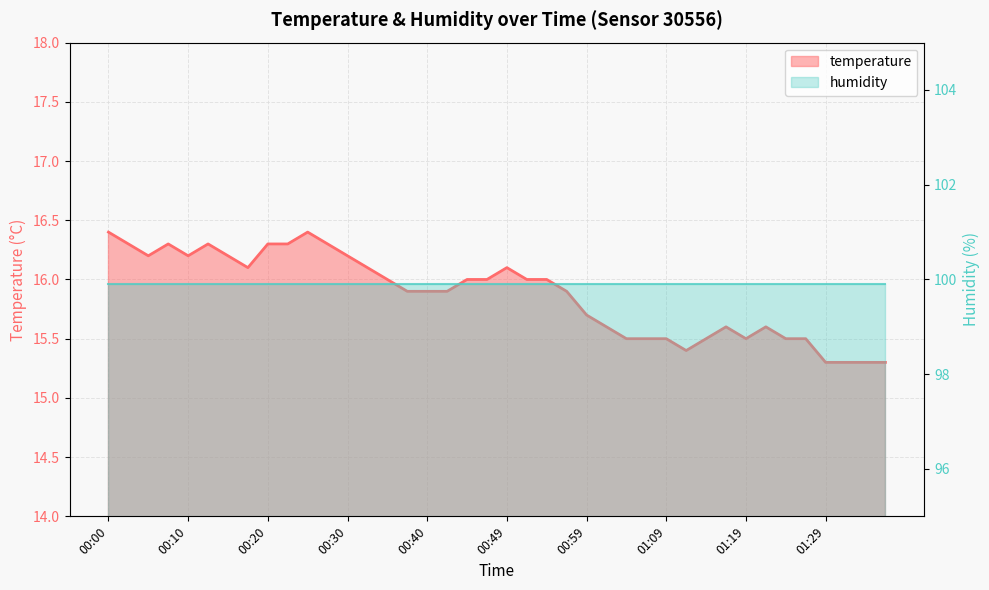

At which category does the data reach its first local valley?

00:05